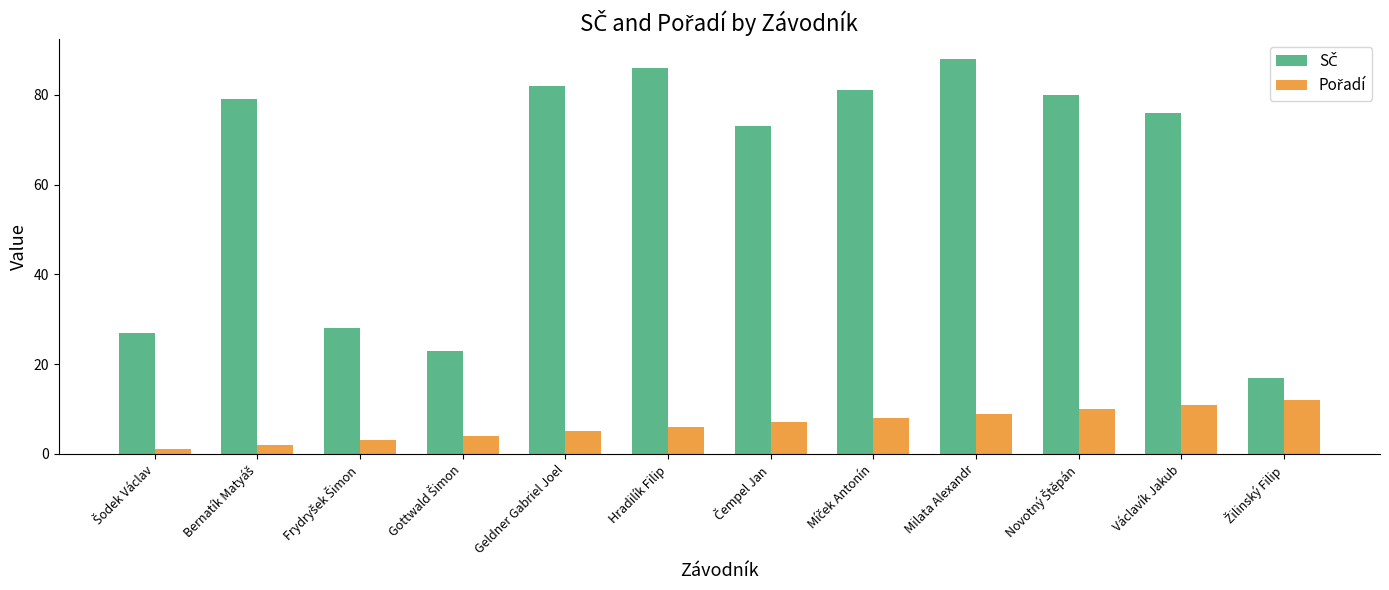

What is the spread (max minus min) of values at Geldner Gabriel Joel?

77